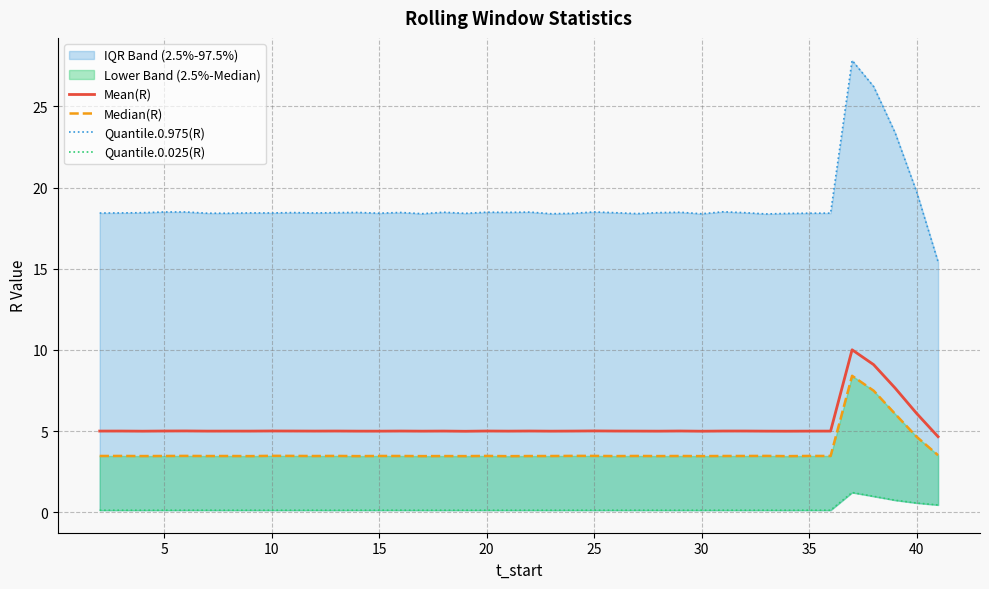

Reading right to left, list all the values displayed in this chart.

Mean(R): 4.7	6.1	7.7	9.1	10.0	5.0	5.0	5.0	5.0	5.0	5.0	5.0	5.0	5.0	5.0	5.0	5.0	5.0	5.0	5.0	5.0	5.0	5.0	5.0	5.0	5.0	5.0	5.0	5.0	5.0	5.0	5.0	5.0	5.0	5.0	5.0	5.0	5.0	5.0	5.0
Median(R): 3.5	4.7	6.1	7.5	8.4	3.5	3.5	3.5	3.5	3.5	3.5	3.5	3.5	3.5	3.5	3.5	3.5	3.5	3.5	3.5	3.5	3.5	3.5	3.5	3.5	3.5	3.5	3.5	3.5	3.5	3.5	3.5	3.5	3.5	3.5	3.5	3.5	3.5	3.5	3.5
Quantile.0.975(R): 15.4	19.7	23.4	26.2	27.8	18.4	18.4	18.4	18.4	18.5	18.5	18.4	18.5	18.5	18.4	18.5	18.5	18.4	18.4	18.5	18.5	18.5	18.4	18.5	18.4	18.5	18.4	18.5	18.5	18.4	18.5	18.4	18.4	18.4	18.4	18.5	18.5	18.5	18.4	18.4
Quantile.0.025(R): 0.4	0.6	0.7	1.0	1.2	0.1	0.1	0.1	0.1	0.1	0.1	0.1	0.1	0.1	0.1	0.1	0.1	0.1	0.1	0.1	0.1	0.1	0.1	0.1	0.1	0.1	0.1	0.1	0.1	0.1	0.1	0.1	0.1	0.1	0.1	0.1	0.1	0.1	0.1	0.1